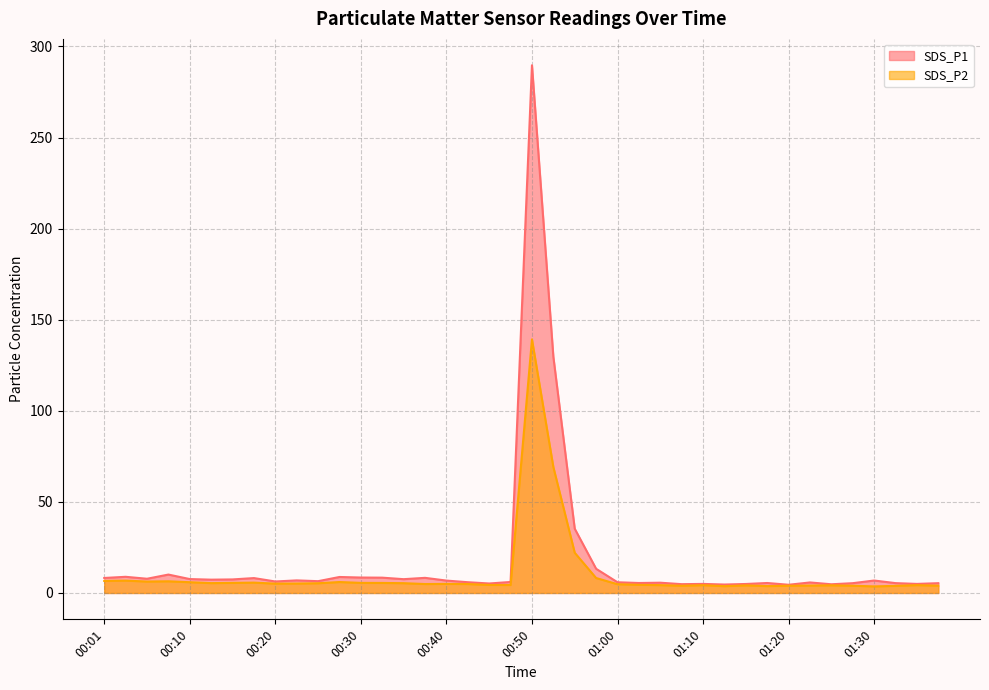

Which has a higher value, 01:05 or 00:43?

00:43